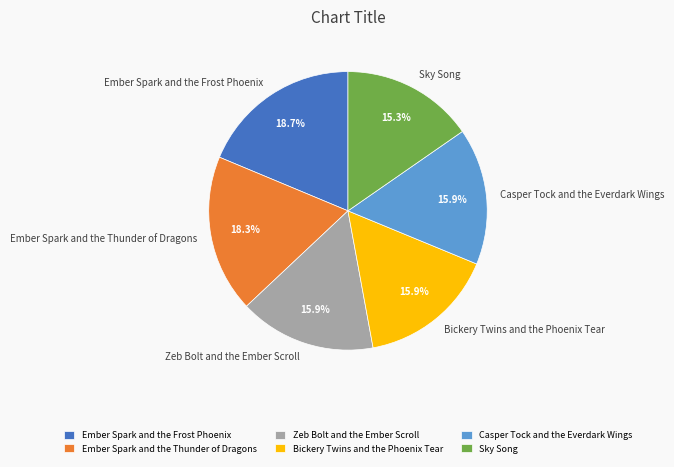

Approximately how many times larger is the value at Sky Song compared to Zeb Bolt and the Ember Scroll?

1.0